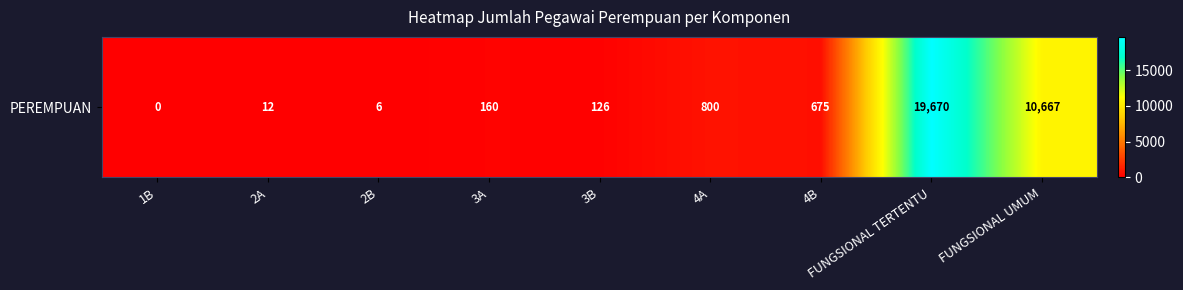

Rank the categories by value from highest to lowest.

FUNGSIONAL TERTENTU, FUNGSIONAL UMUM, 4A, 4B, 3A, 3B, 2A, 2B, 1B